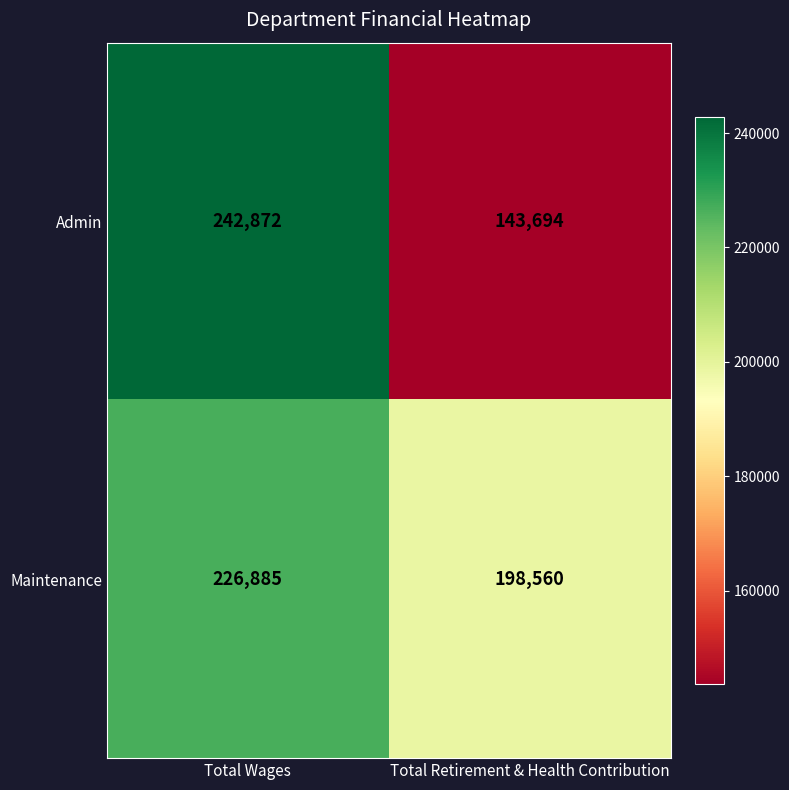

List the labels in order of Maintenance value, largest first.

Total Wages, Total Retirement & Health Contribution